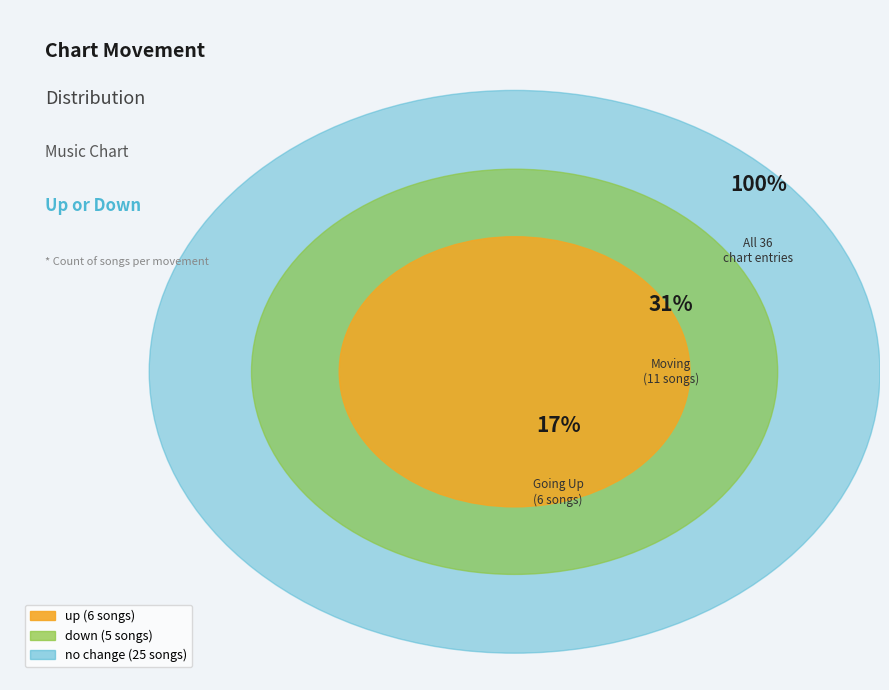

To the nearest percent, what is the average slice percentage?

33%